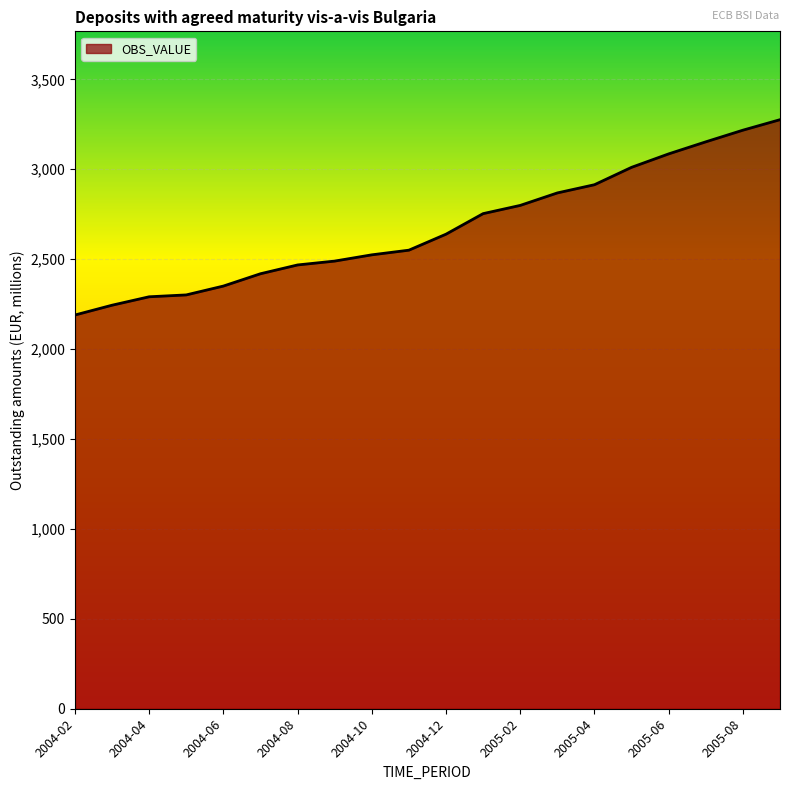

What is the maximum value shown in the chart?

3275.5